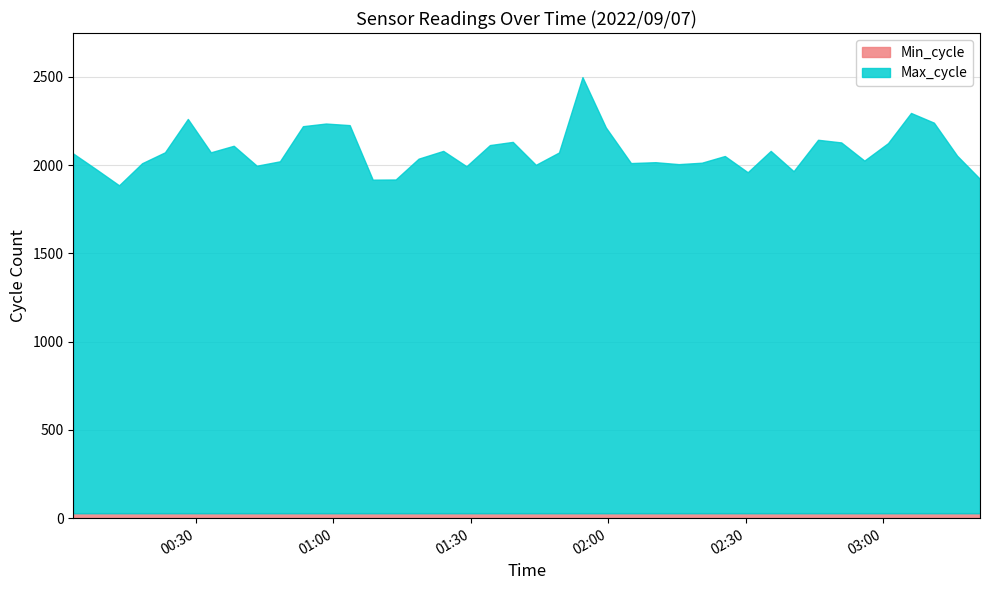

What value does the Min_cycle series have at 2022/09/07 00:43:15?

28